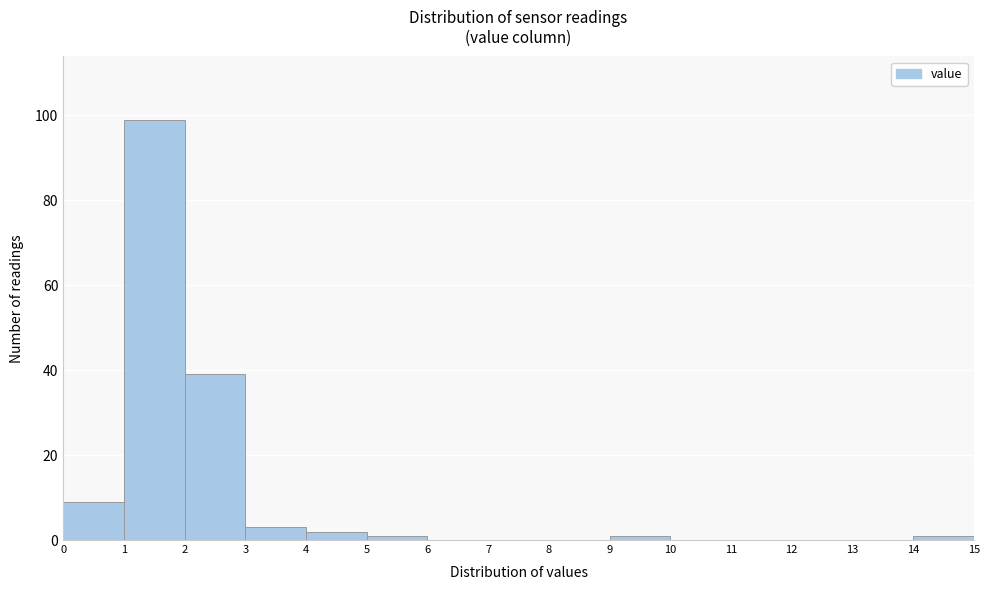

Reading left to right, transcribe this chart: for each bar, give the range it covers on the x-axis and its height. The values are not printed on the chart, so give them approximately, as read against the axis.

0 to 1: 10
1 to 2: 100
2 to 3: 40
3 to 4: 4
4 to 5: 2
5 to 6: under 2
6 to 7: 0
7 to 8: 0
8 to 9: 0
9 to 10: under 2
10 to 11: 0
11 to 12: 0
12 to 13: 0
13 to 14: 0
14 to 15: under 2